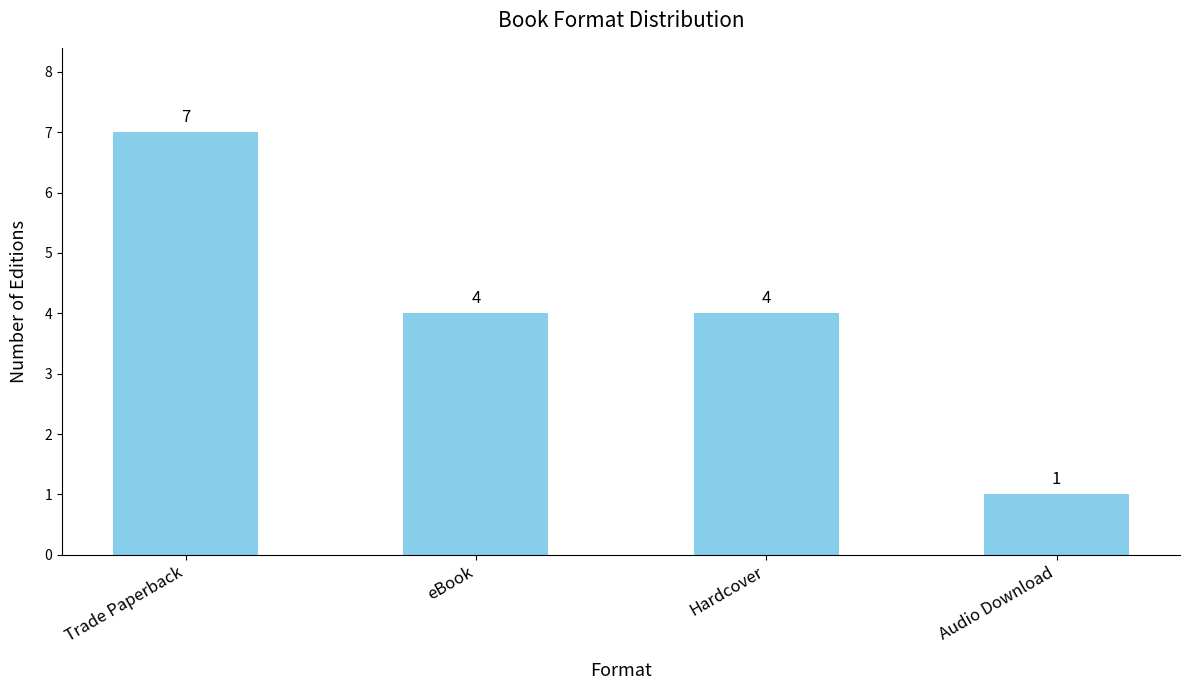

Read the value at eBook.

4